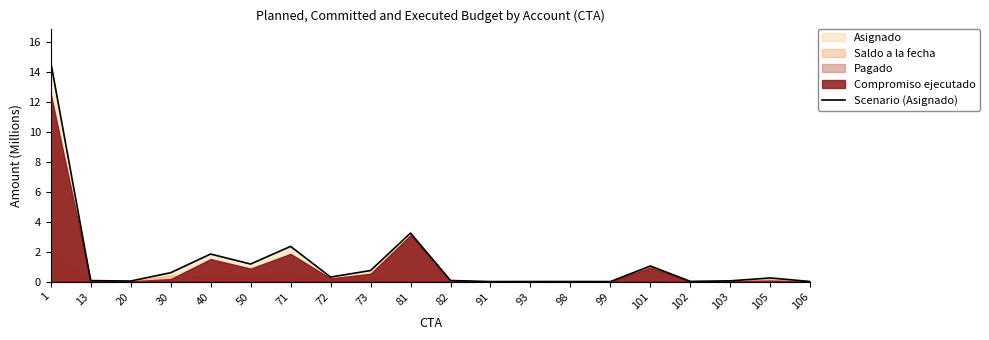

Reading right to left, what are all the values shown in this chart?

106=0.0	105=0.2	103=0.1	102=0.0	101=1.0	99=0.0	98=0.0	93=0.0	91=0.0	82=0.1	81=3.2	73=0.7	72=0.3	71=2.3	50=1.2	40=1.8	30=0.6	20=0.0	13=0.1	1=14.7